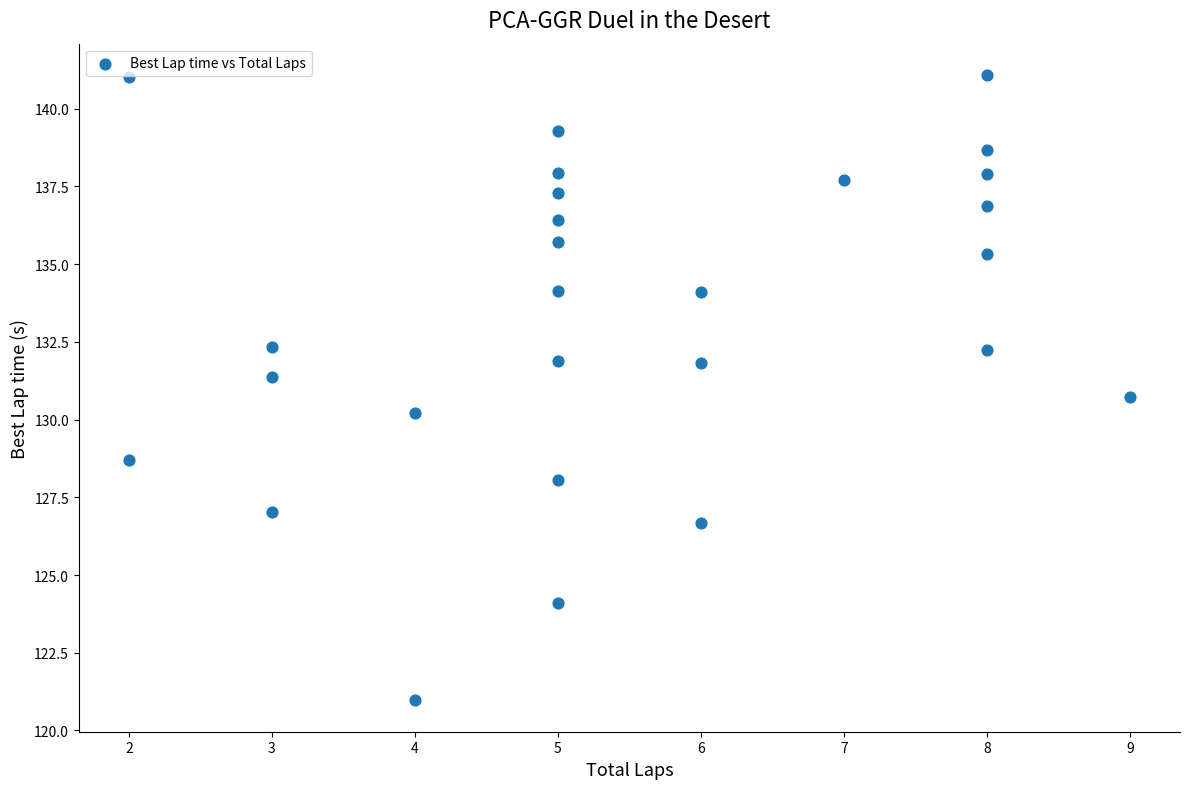

What is the range of Y values (max minus min)?

20.1